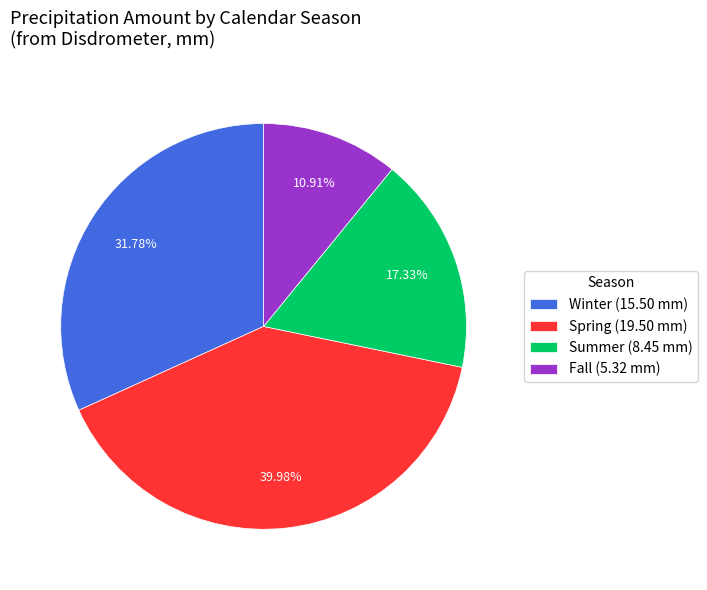

Is the sum of Winter (15.50 mm) and Fall (5.32 mm) greater than half?

No